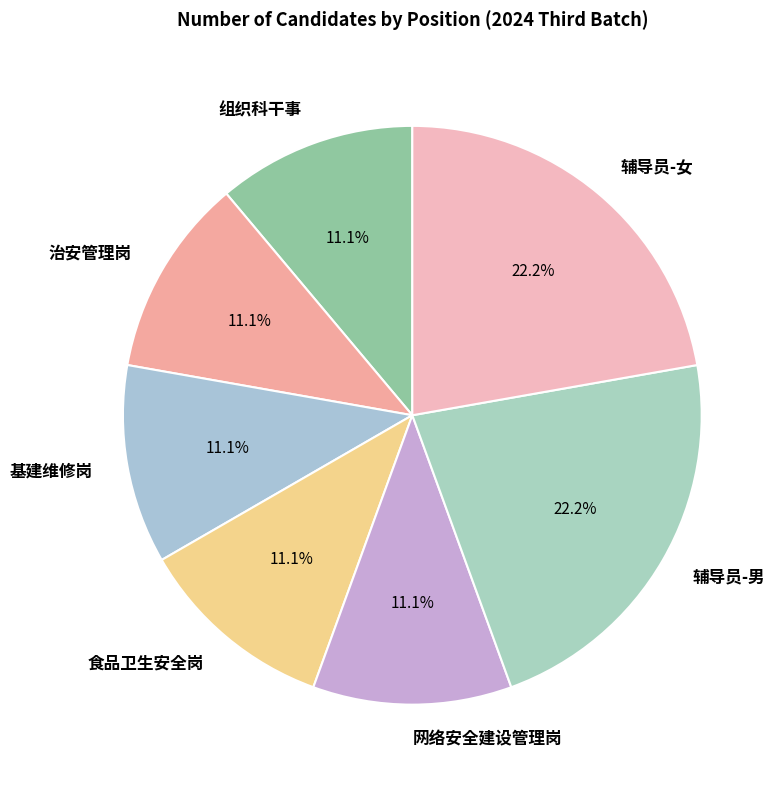

Which has a higher value, 辅导员-男 or 治安管理岗?

辅导员-男